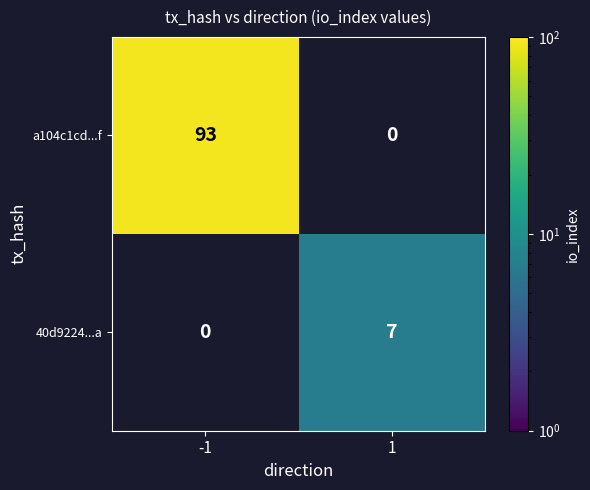

True or false: 40d9224...a has a value of 7 at 1.

True